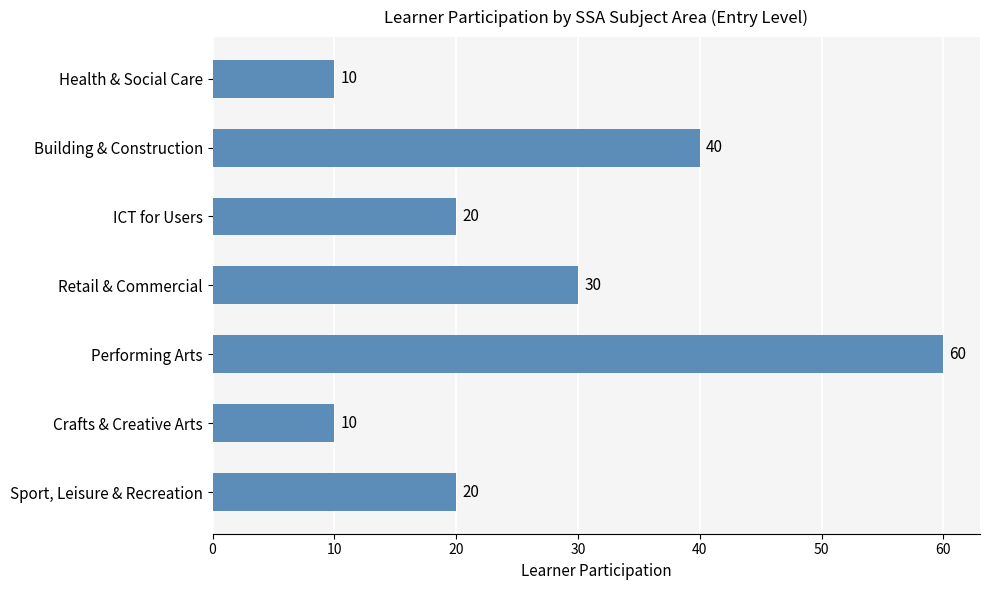

Read the value at Sport, Leisure & Recreation.

20